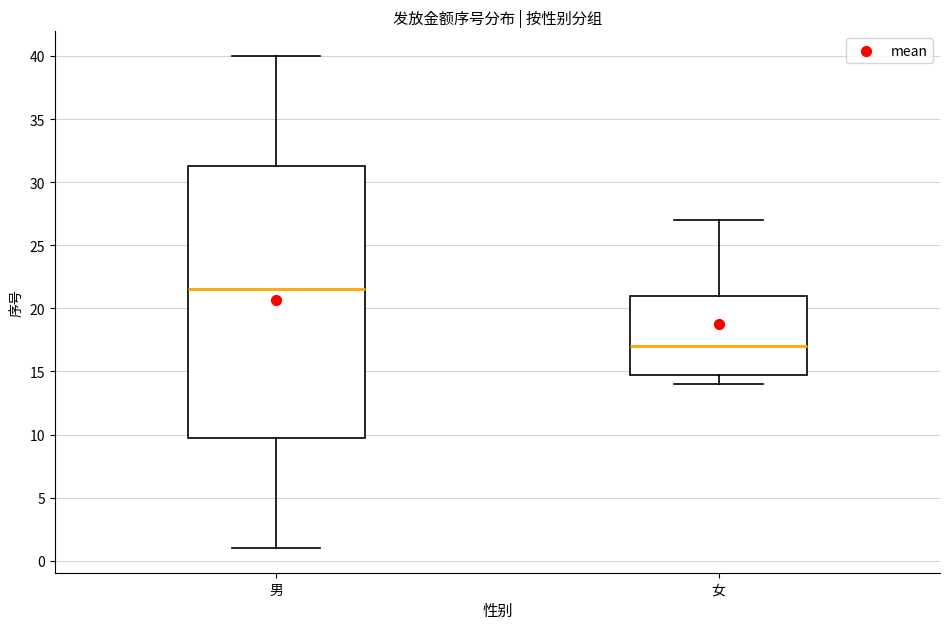

Reading left to right, read every box against the y-axis: the position of its median line, the range the box covers, and the ends of its whiskers. The values are not printed on the chart, so give them approximately, as read against the axis.

男: median 21.5, box 10.0 to 31.5, whiskers 1.0 to 40.0
女: median 17.0, box 15.0 to 21.0, whiskers 14.0 to 27.0